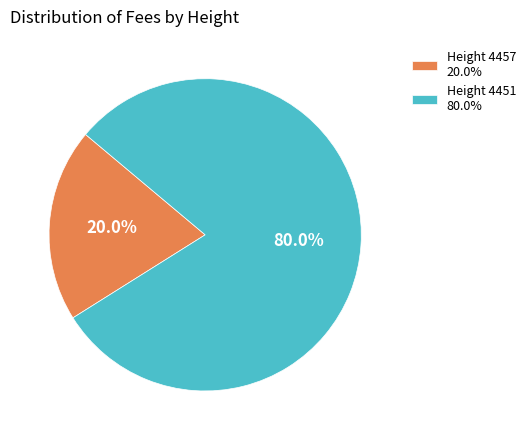

Is there any slice that represents more than half of the pie?

Yes